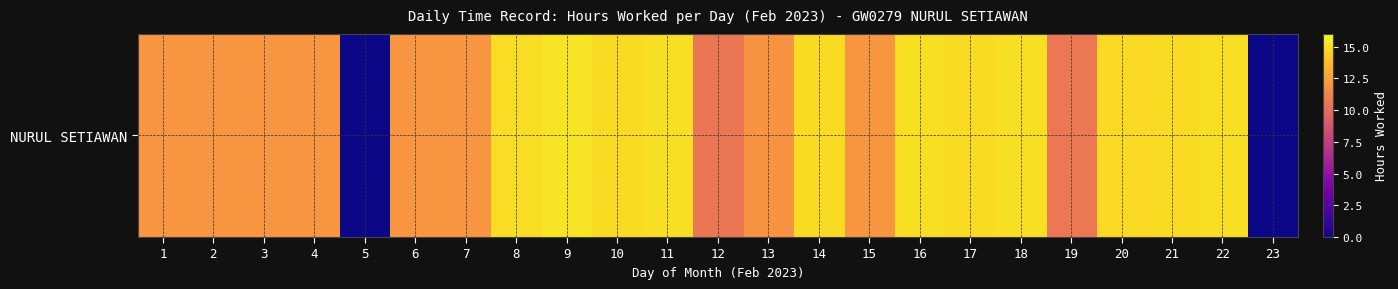

The value at 11 is 8.4. True or false?

False